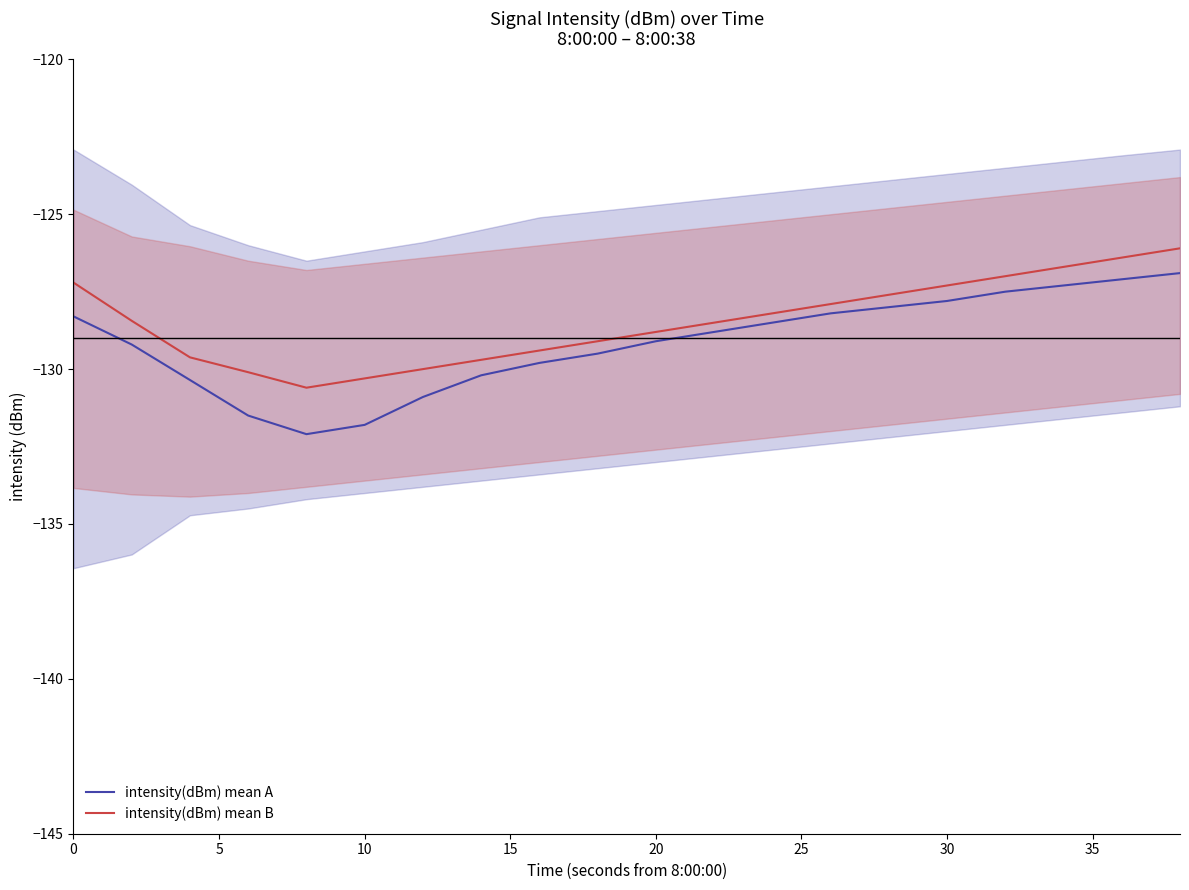

How many data points does each series have?

20